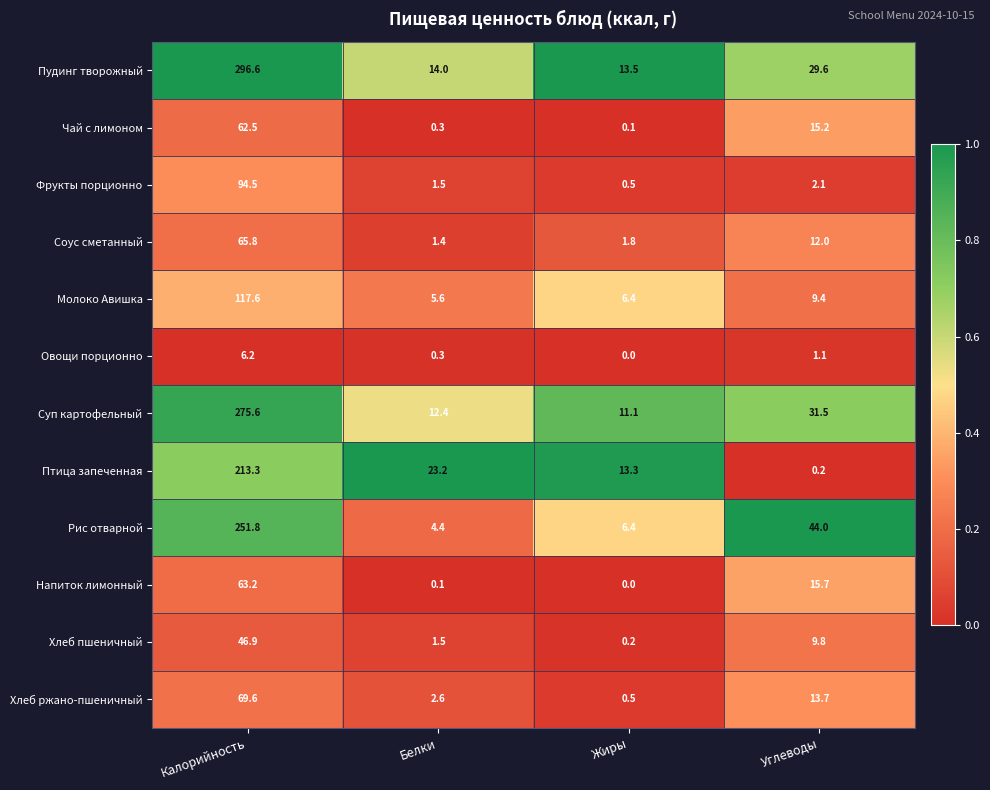

What is the difference between the second highest and second lowest values in the Соус сметанный series?

10.2